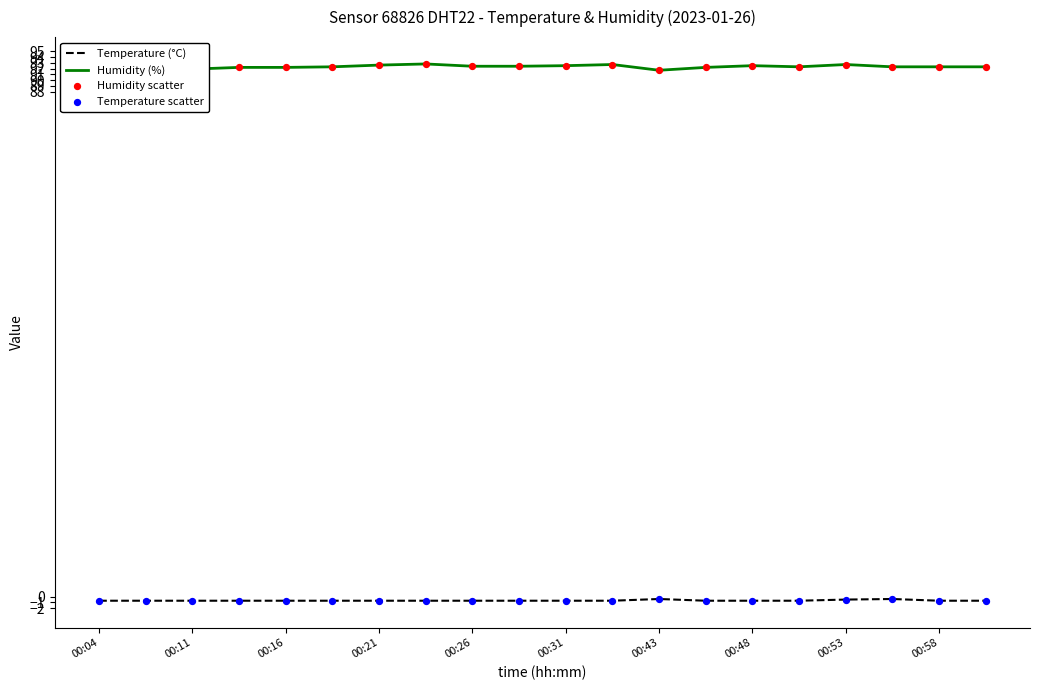

Which series has the widest spread of values?

Humidity (%)